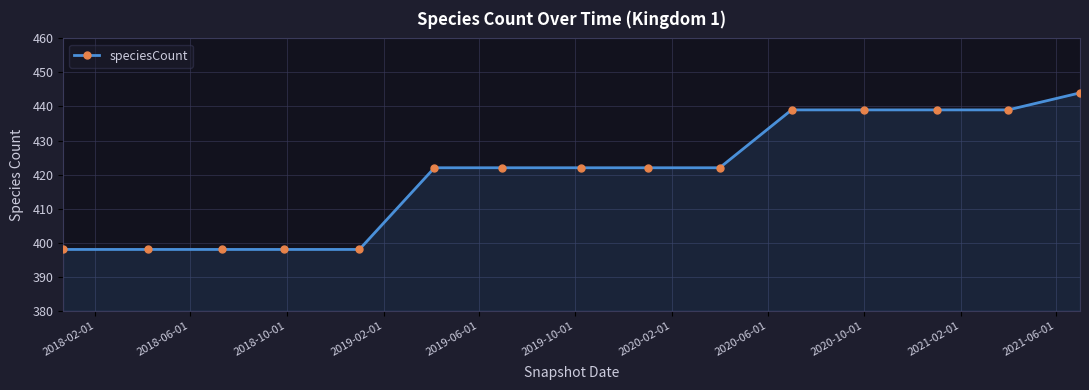

How many data points does each series have?

15